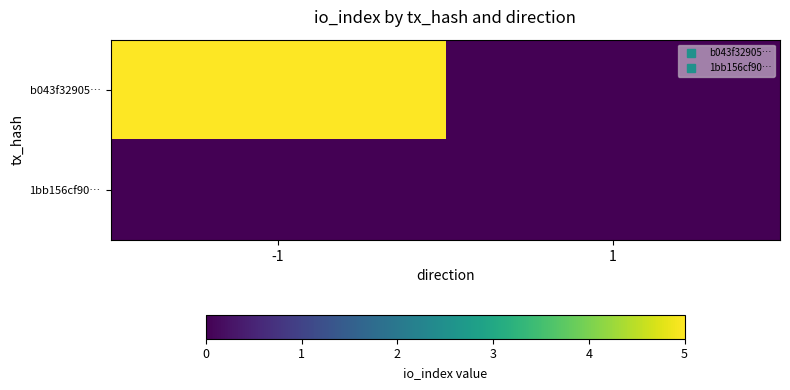

How many distinct data groups are displayed?

2